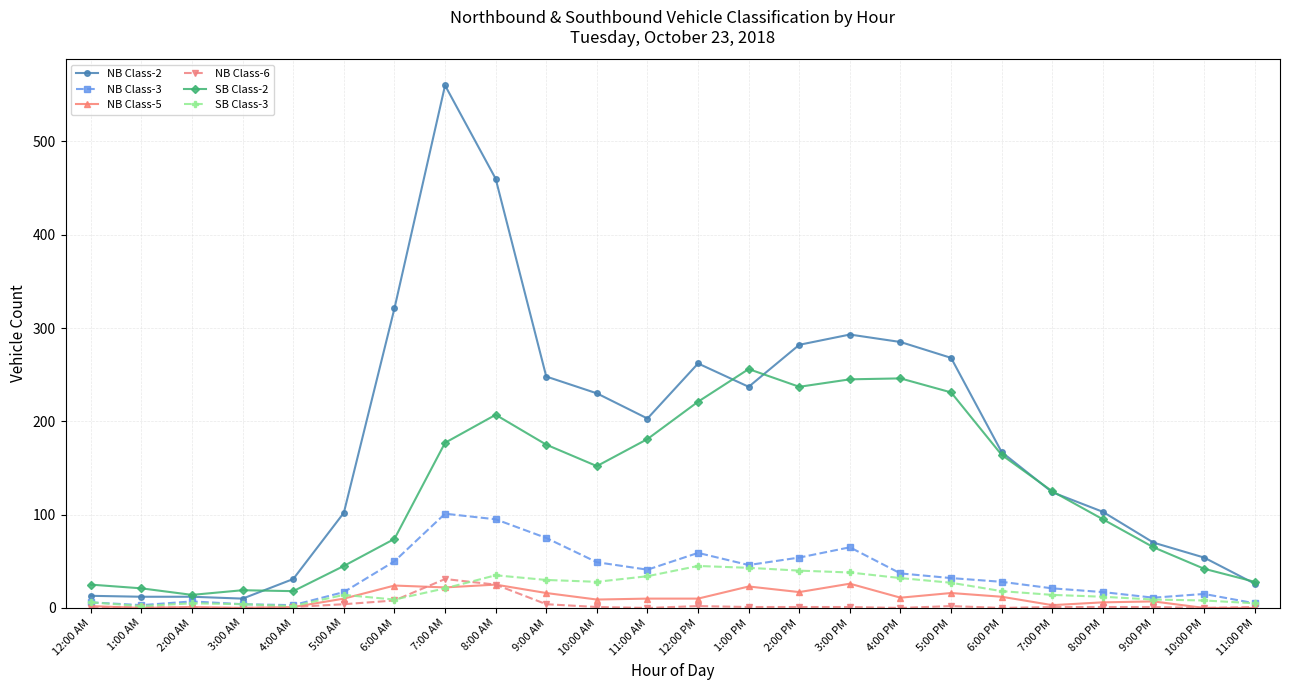

What is the label of the 5th point from the right?

7:00 PM